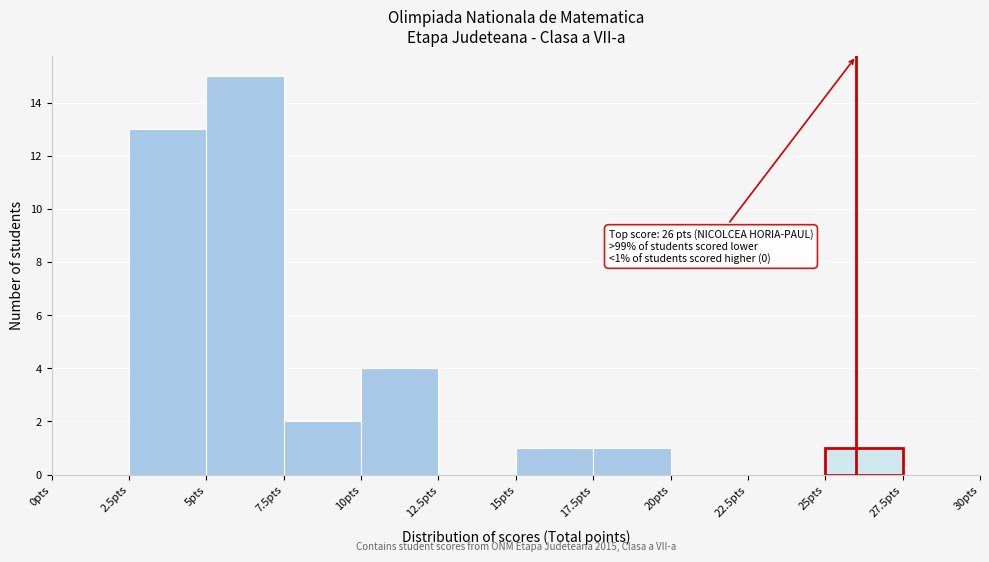

Over which range of the x-axis is the bar tallest?

5.0 to 7.5